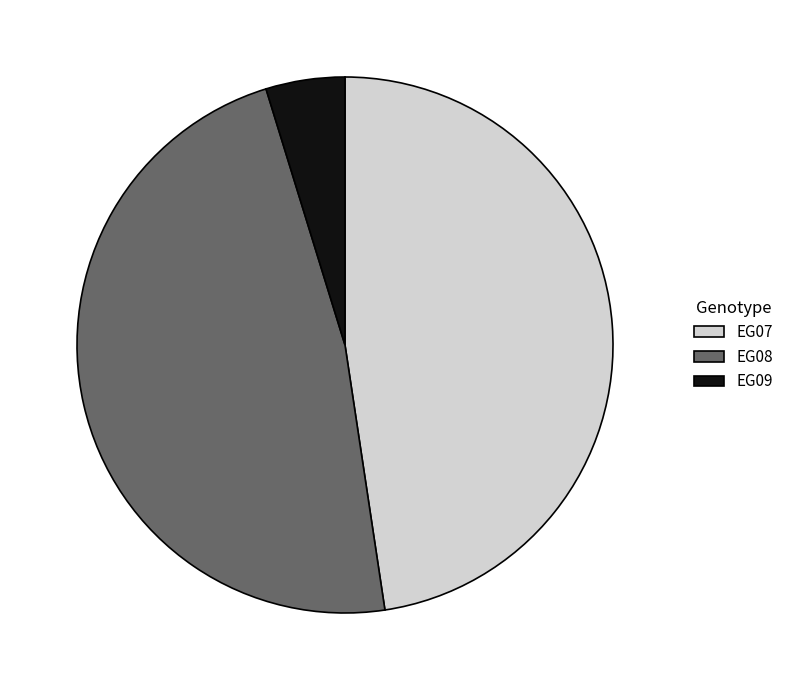

What is the smallest slice in the pie chart?

EG09